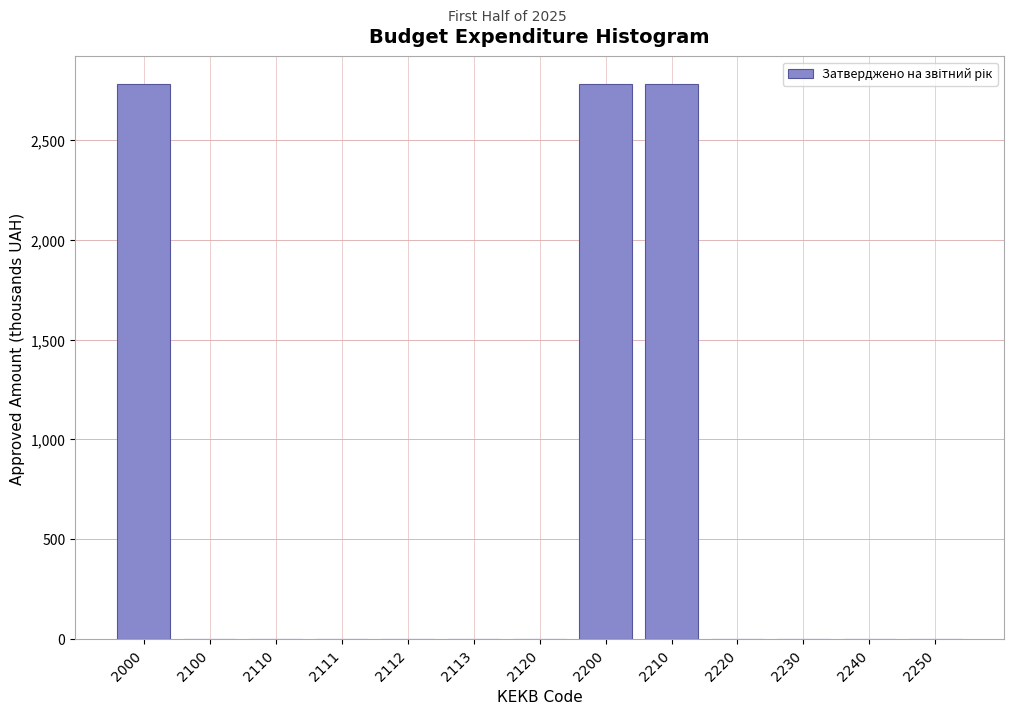

Reading right to left, what are all the values shown in this chart?

2250=0.0	2240=0.0	2230=0.0	2220=0.0	2210=2780.9	2200=2780.9	2120=0.0	2113=0.0	2112=0.0	2111=0.0	2110=0.0	2100=0.0	2000=2780.9